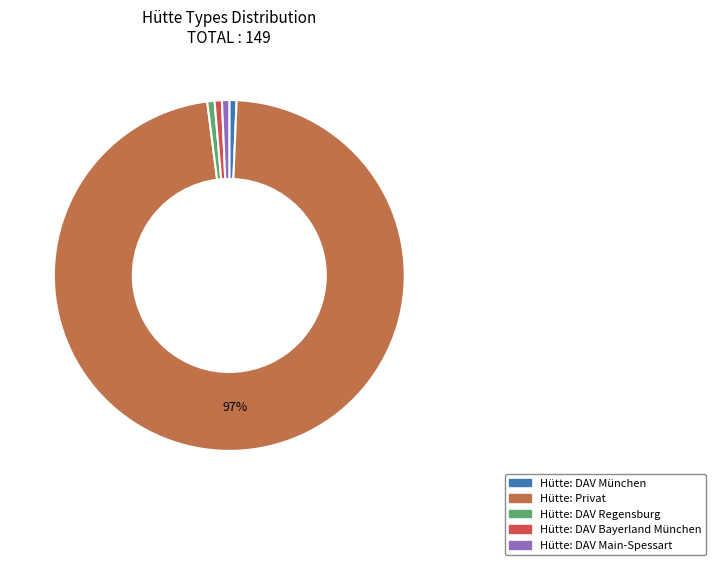

How many slices are in this pie chart?

5